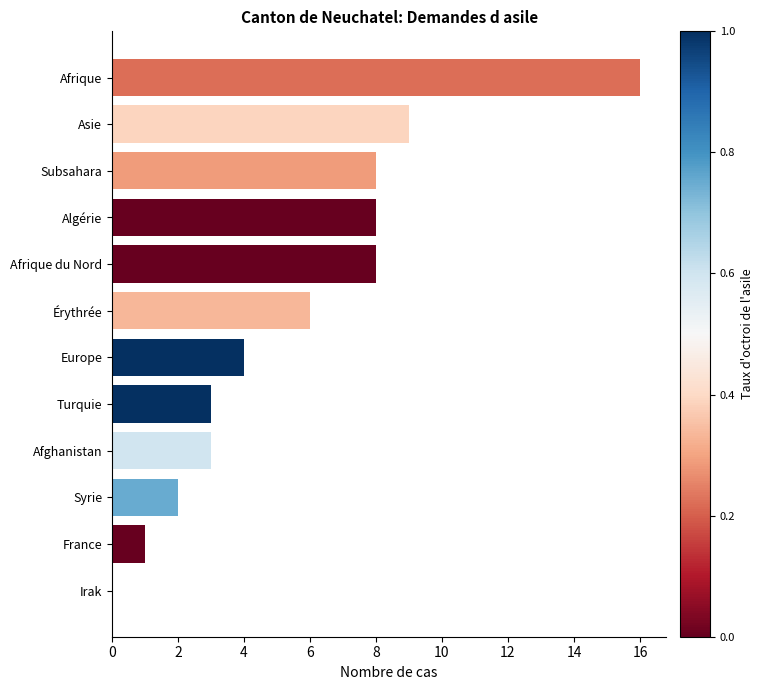

True or false: the data shows 2 at Syrie.

True